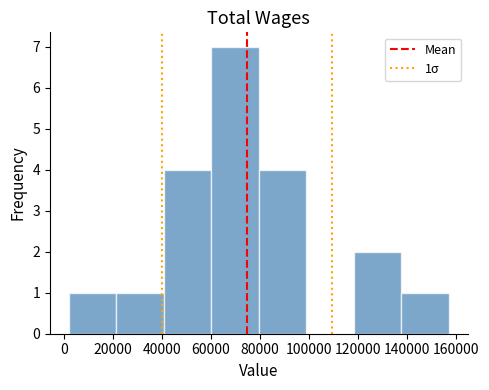

Over which range of the x-axis is the bar tallest?

60000 to 80000